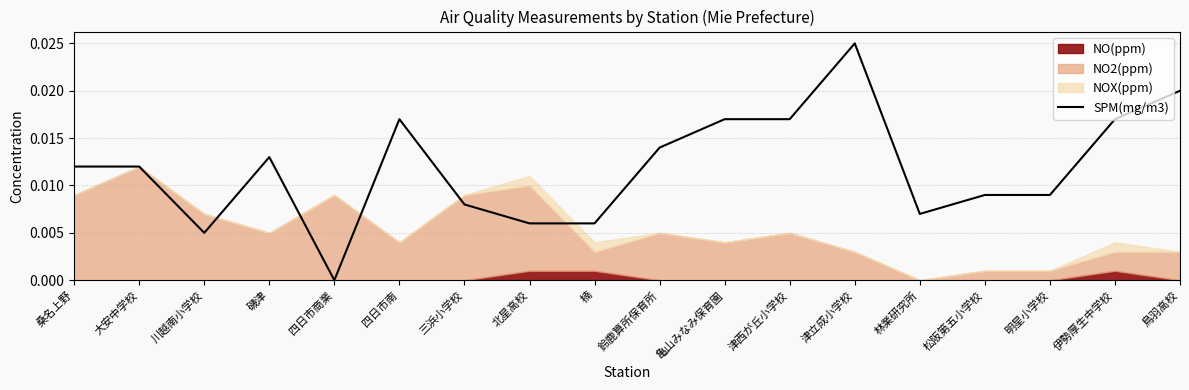

Between 北星高校 and 伊勢厚生中学校, which is larger?

伊勢厚生中学校